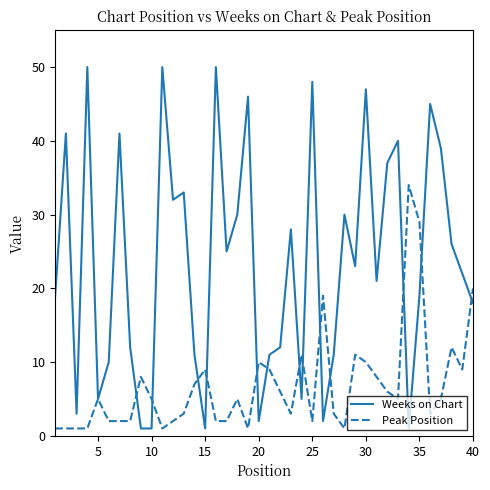

List the series in order of their peak value, lowest first.

Peak Position, Weeks on Chart